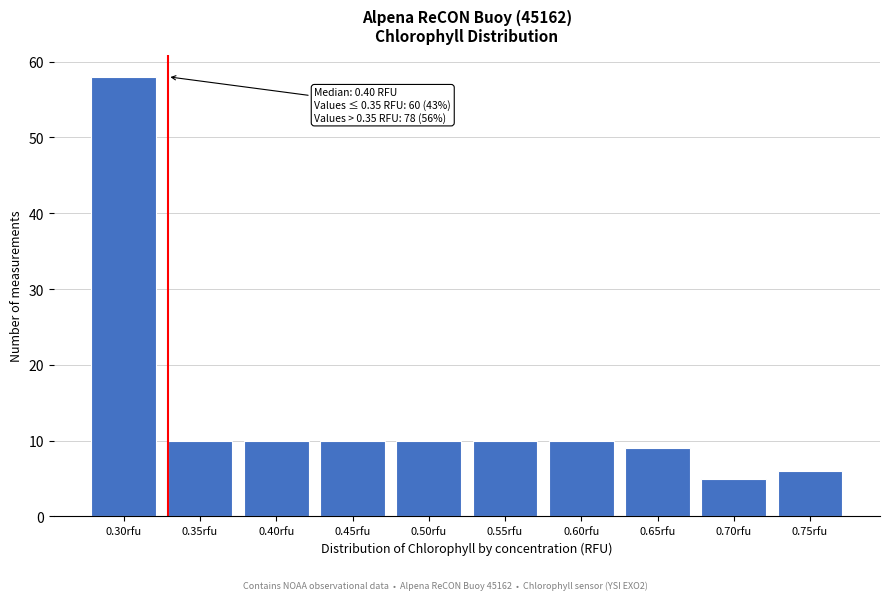

Reading left to right, extract all data points from this chart.

58	10	10	10	10	10	10	9	5	6